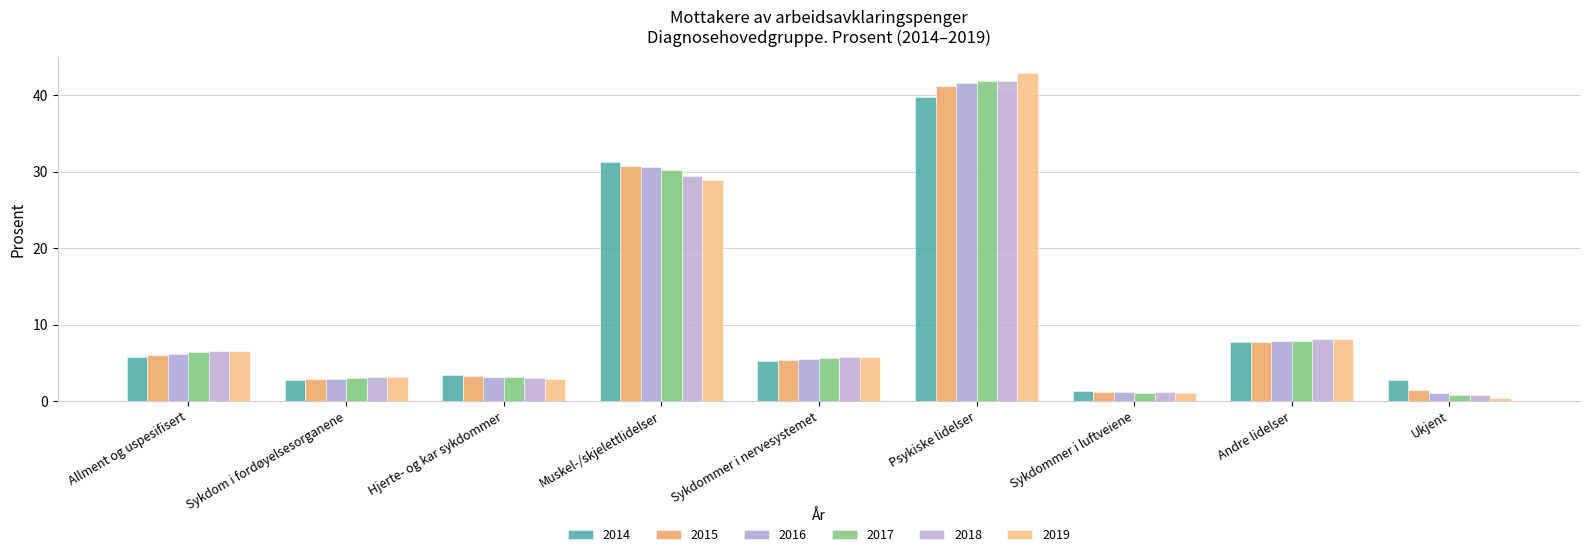

Are the bars grouped side by side (vs. stacked)?

Yes